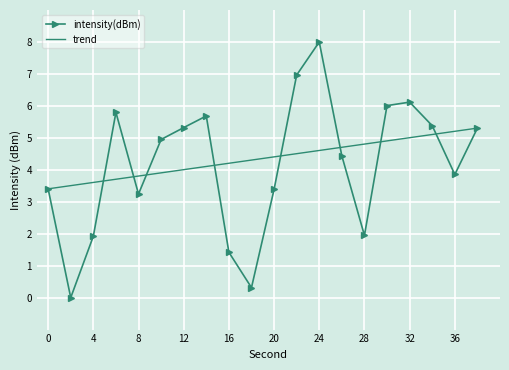

What is the difference between the second highest and minimum values in the trend series?

1.8